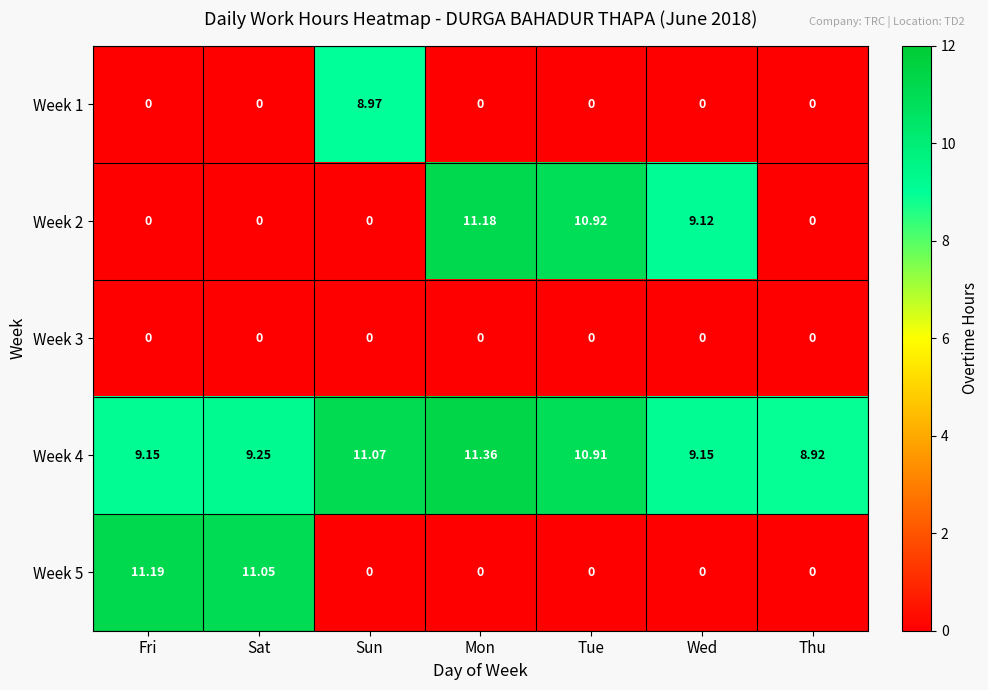

At which category is the sum across all series the highest?

Mon